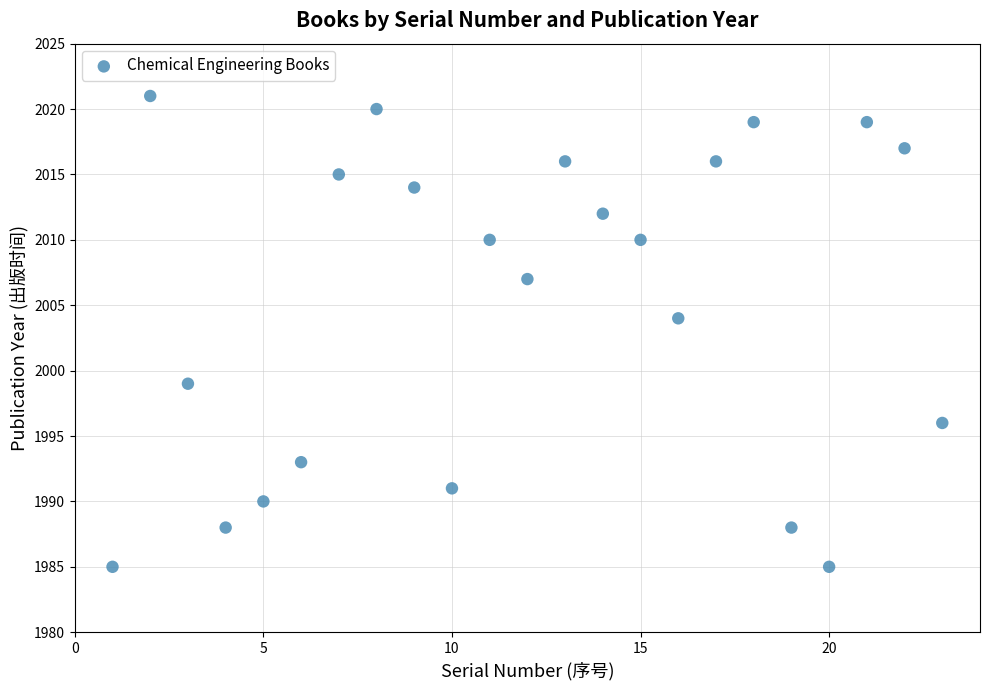

What Y value in the scatter plot is closest to 2003?

2004